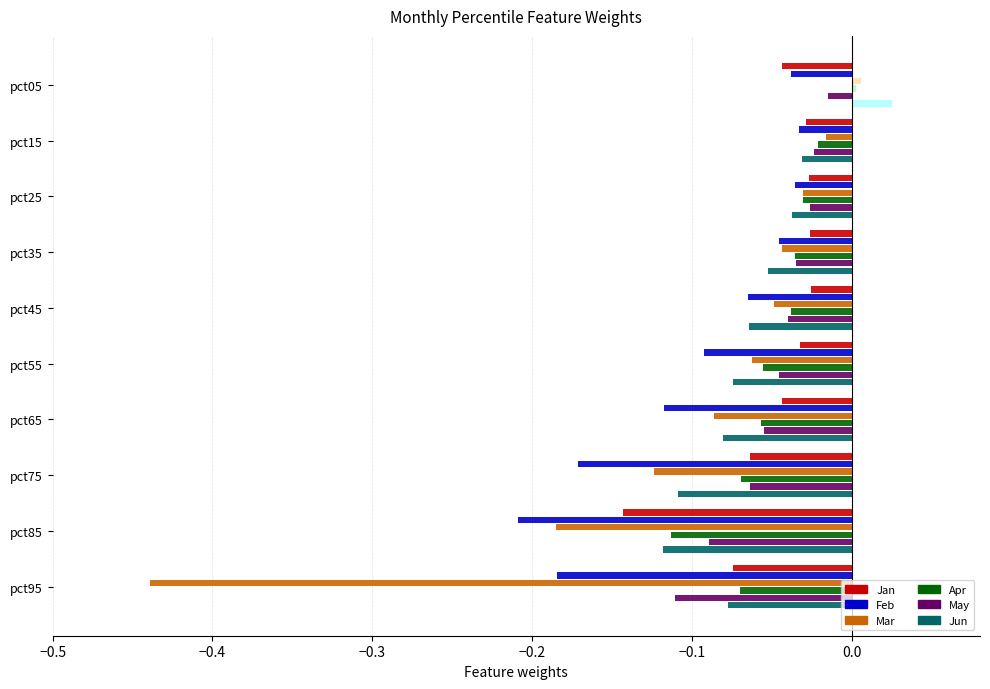

Reading left to right, what are all the values shown in this chart?

Jan: -0.0	-0.0	-0.0	-0.0	-0.0	-0.0	-0.0	-0.1	-0.1	-0.1
Feb: -0.0	-0.0	-0.0	-0.0	-0.1	-0.1	-0.1	-0.2	-0.2	-0.2
Mar: 0.0	-0.0	-0.0	-0.0	-0.0	-0.1	-0.1	-0.1	-0.2	-0.4
Apr: 0.0	-0.0	-0.0	-0.0	-0.0	-0.1	-0.1	-0.1	-0.1	-0.1
May: -0.0	-0.0	-0.0	-0.0	-0.0	-0.0	-0.1	-0.1	-0.1	-0.1
Jun: 0.0	-0.0	-0.0	-0.1	-0.1	-0.1	-0.1	-0.1	-0.1	-0.1